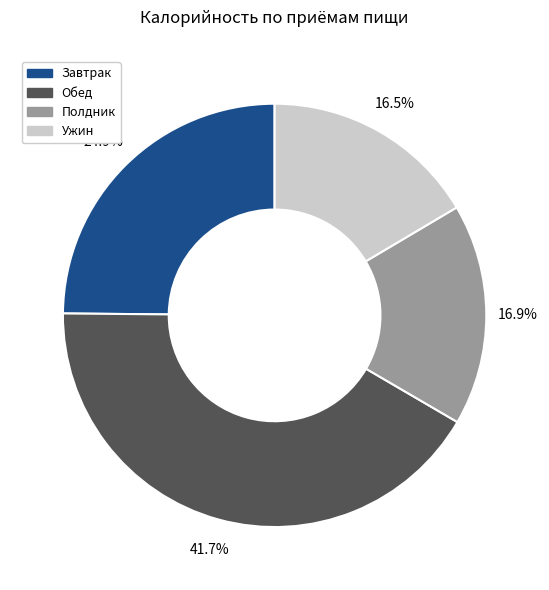

How many segments does this pie chart have?

4